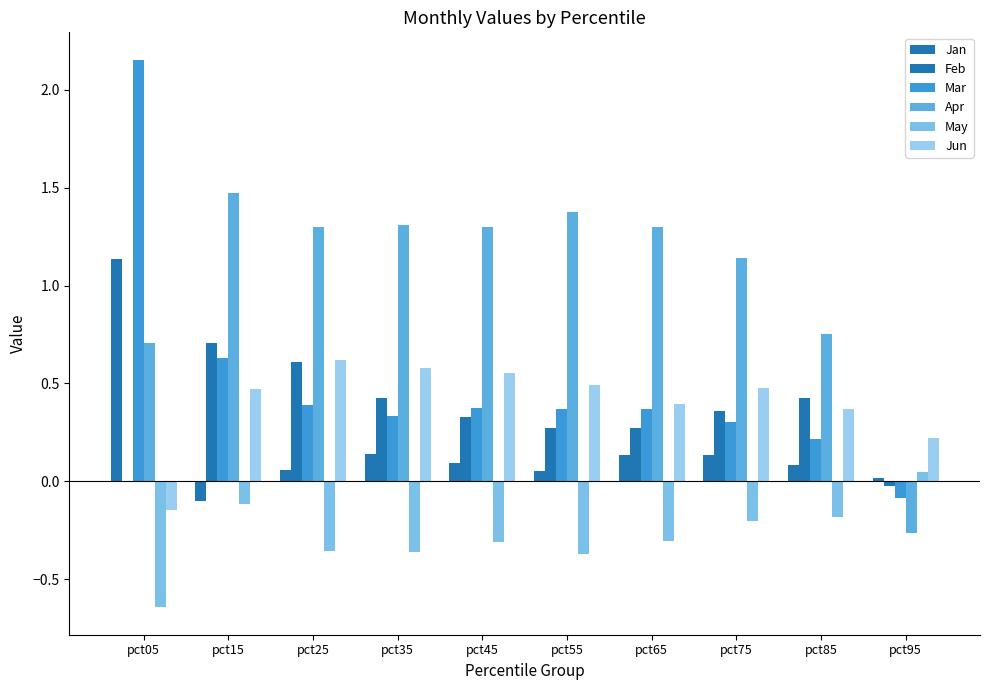

Reading right to left, list all the values displayed in this chart.

Jan: pct95=0.0	pct85=0.1	pct75=0.1	pct65=0.1	pct55=0.1	pct45=0.1	pct35=0.1	pct25=0.1	pct15=-0.1	pct05=1.1
Feb: pct95=-0.0	pct85=0.4	pct75=0.4	pct65=0.3	pct55=0.3	pct45=0.3	pct35=0.4	pct25=0.6	pct15=0.7	pct05=-0.0
Mar: pct95=-0.1	pct85=0.2	pct75=0.3	pct65=0.4	pct55=0.4	pct45=0.4	pct35=0.3	pct25=0.4	pct15=0.6	pct05=2.2
Apr: pct95=-0.3	pct85=0.8	pct75=1.1	pct65=1.3	pct55=1.4	pct45=1.3	pct35=1.3	pct25=1.3	pct15=1.5	pct05=0.7
May: pct95=0.0	pct85=-0.2	pct75=-0.2	pct65=-0.3	pct55=-0.4	pct45=-0.3	pct35=-0.4	pct25=-0.4	pct15=-0.1	pct05=-0.6
Jun: pct95=0.2	pct85=0.4	pct75=0.5	pct65=0.4	pct55=0.5	pct45=0.6	pct35=0.6	pct25=0.6	pct15=0.5	pct05=-0.1